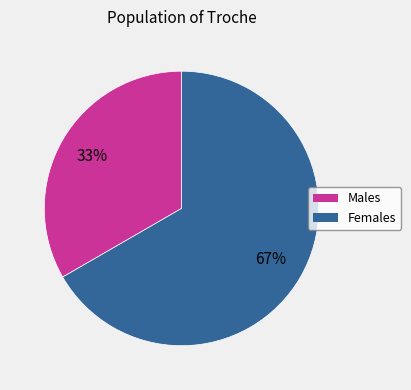

To the nearest percent, what percentage of the pie is Males?

33%